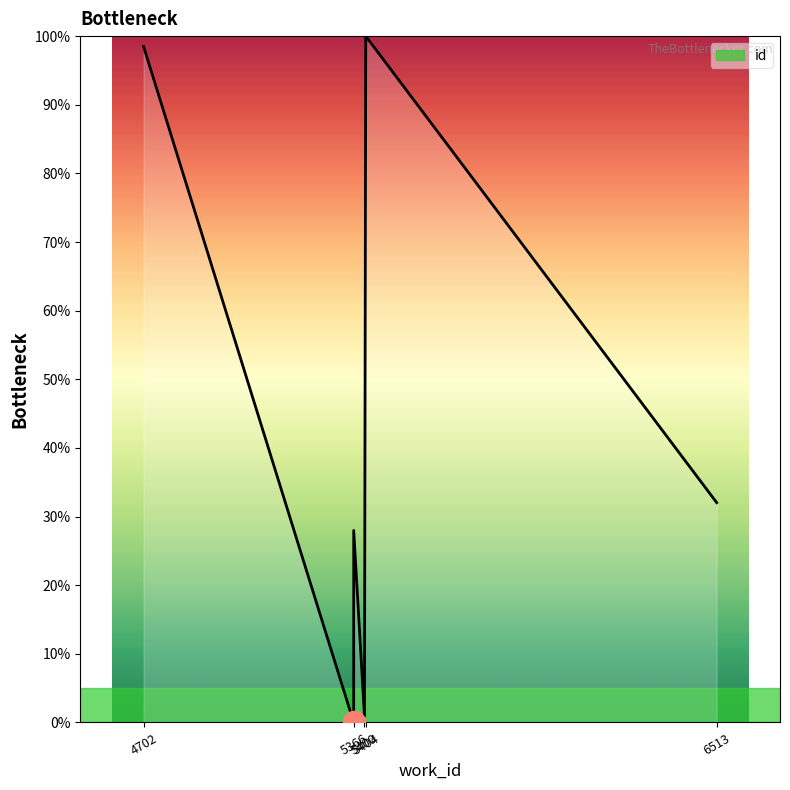

What position from the left is 5404?

4